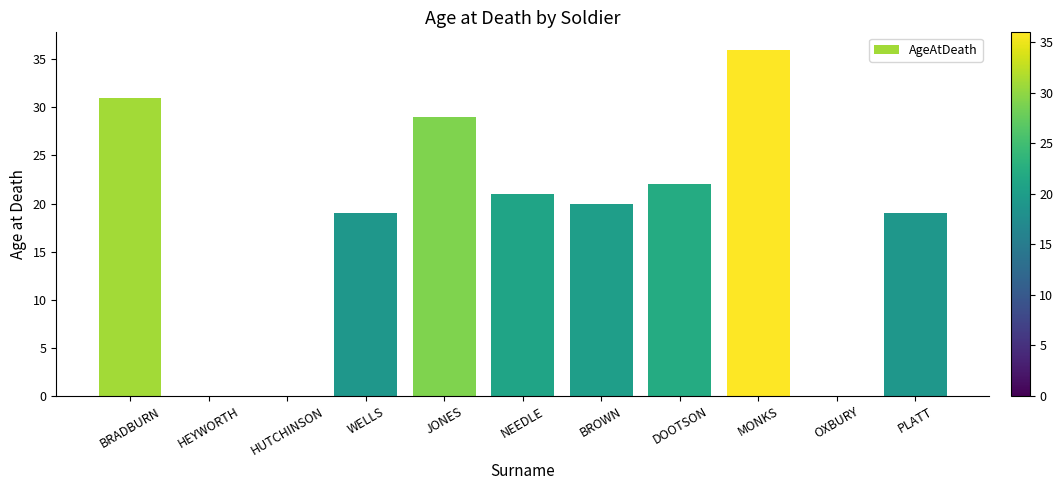

Approximately how many times larger is the value at WELLS compared to PLATT?

1.0